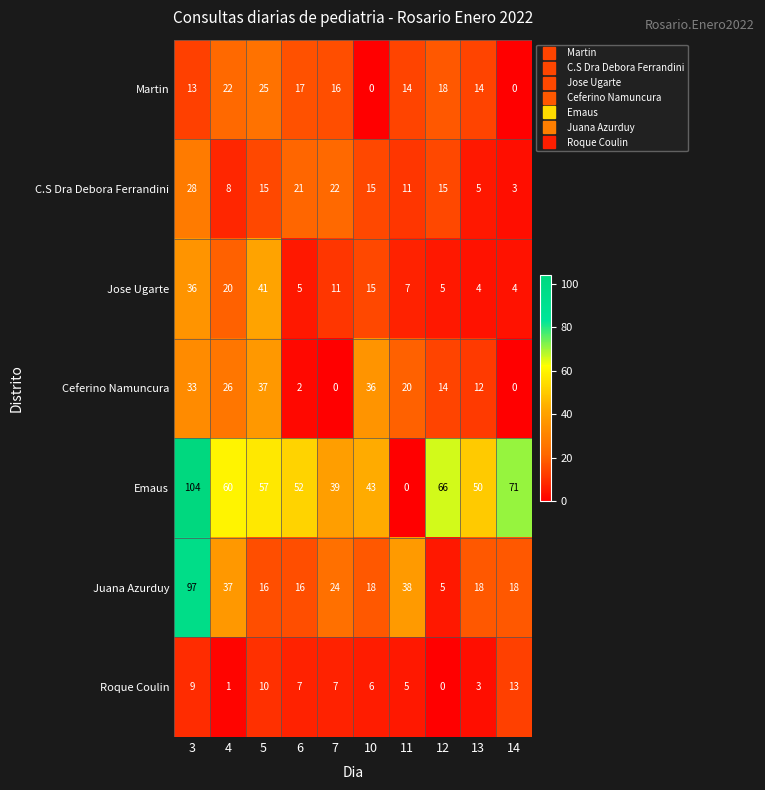

What is the sum of all Emaus values?

542